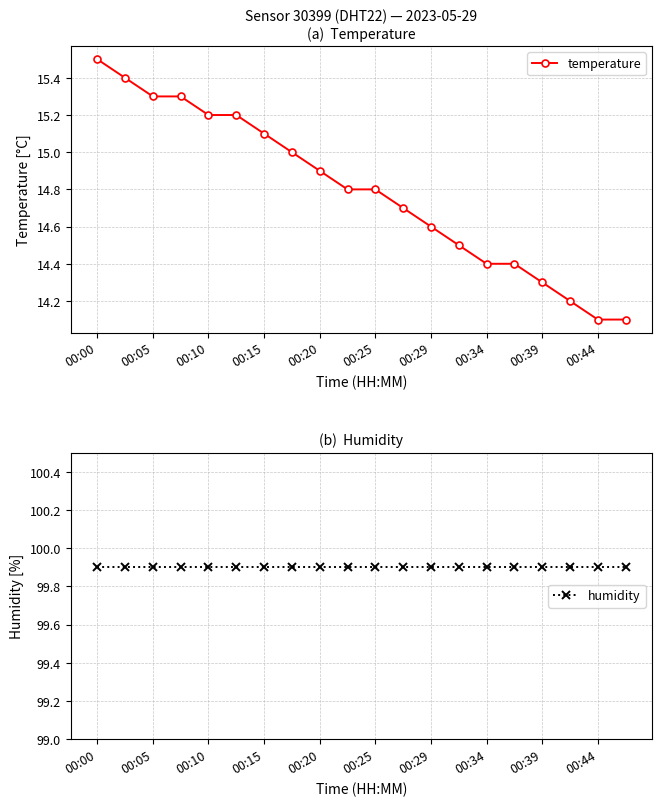

True or false: humidity and temperature intersect in this chart.

False